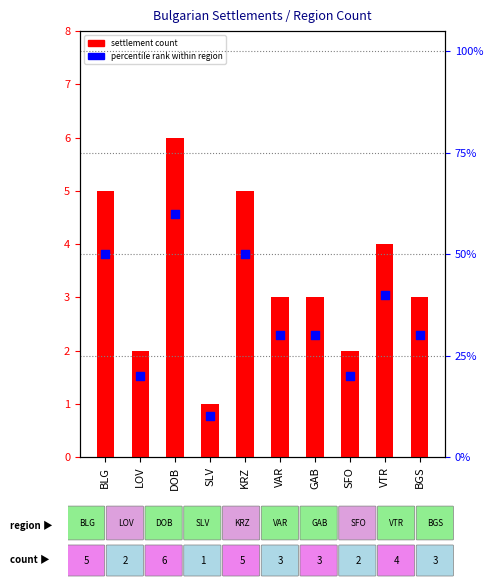

Which series has the widest spread of Y values?

percentile rank within region